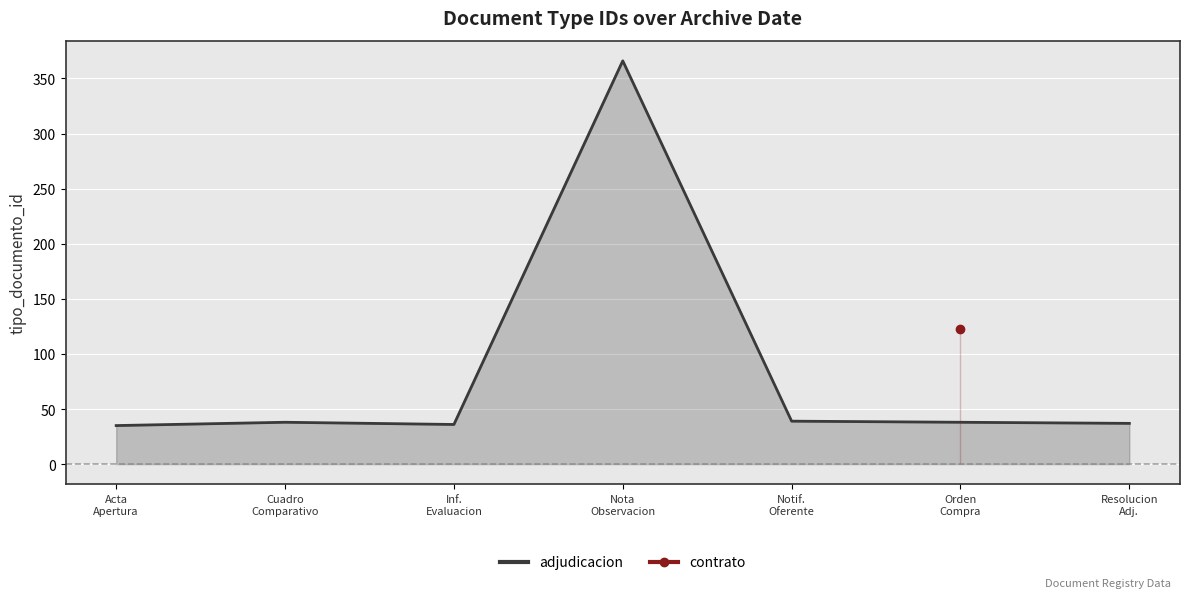

What is the ratio of the value at Nota
Observacion to the value at Notif.
Oferente?

9.4